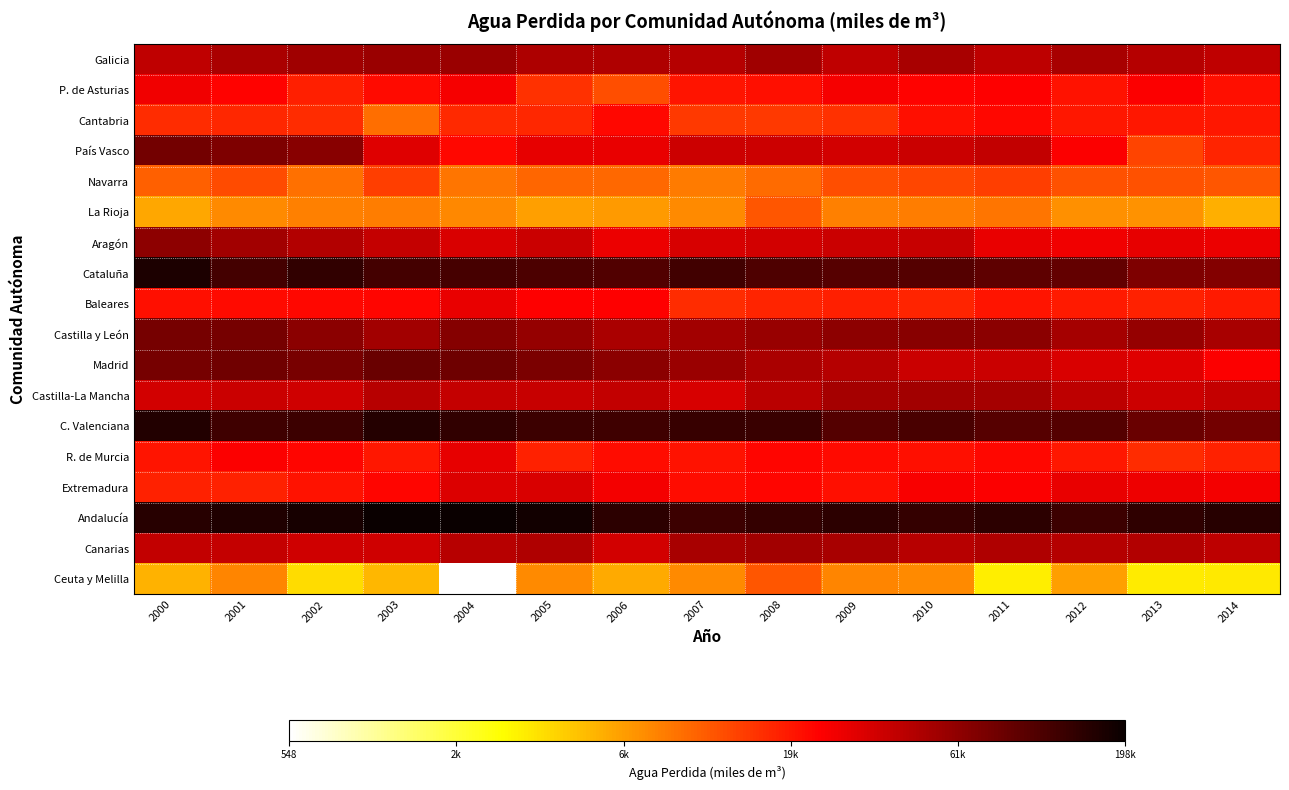

Between 2000 and 2010, which is larger?

2010